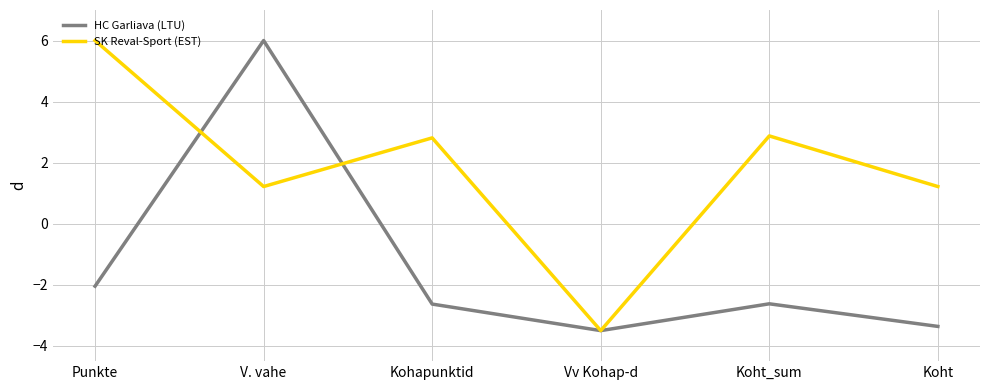

What is the difference between the highest and lowest values at Punkte?

8.0